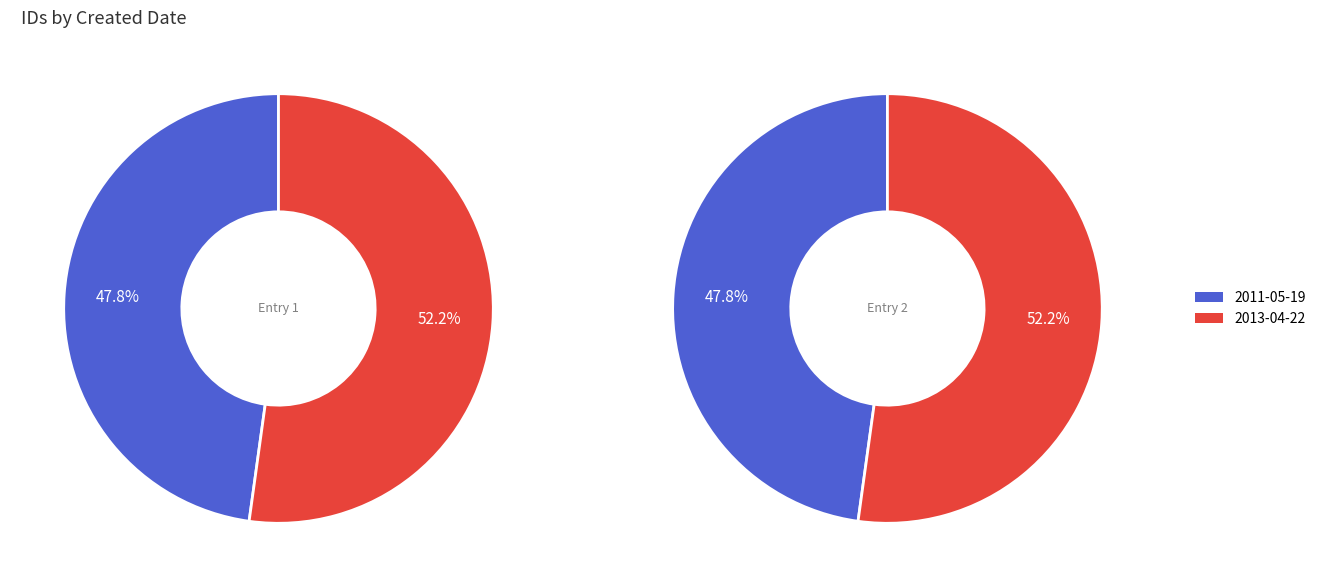

What is the change in value from 2011-05-19 to 2013-04-22?

+1686